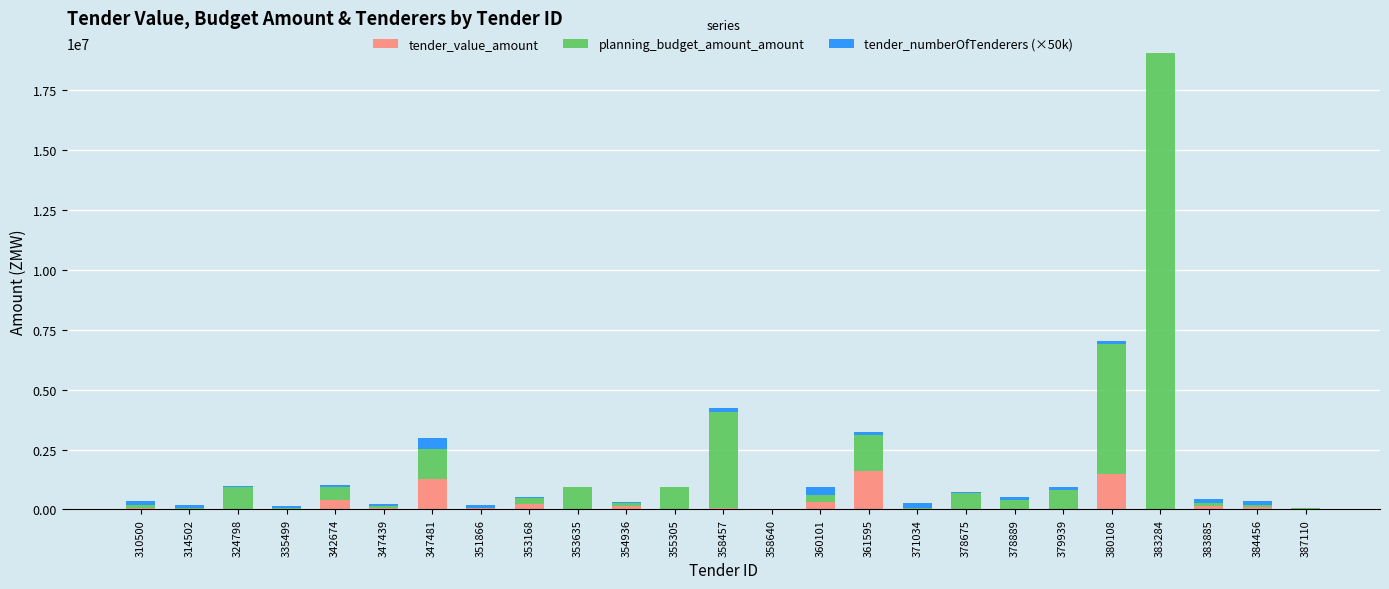

At which category is the sum across all series the highest?

383284